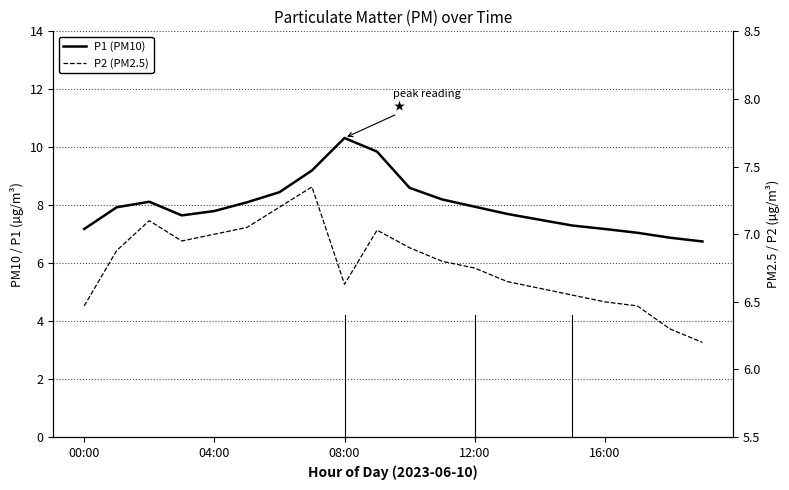

At how many categories does at least one series exceed 9?

3